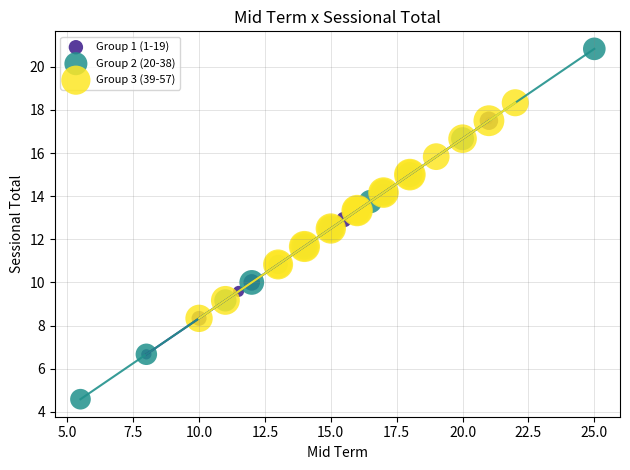

Which series reaches the minimum Y coordinate?

Group 2 (20-38)